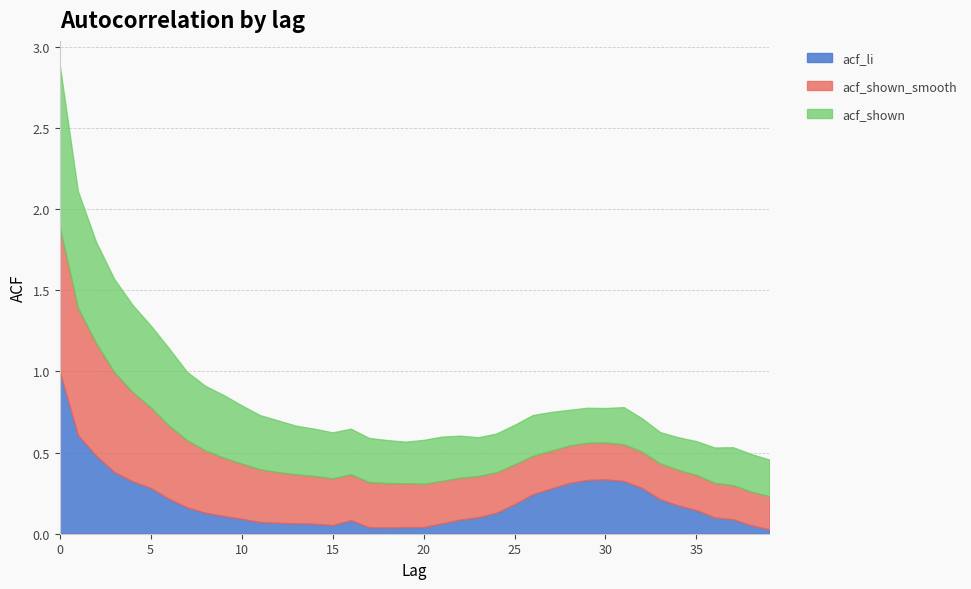

After their last crossing, which series has the higher values: acf_li or acf_shown_smooth?

acf_shown_smooth